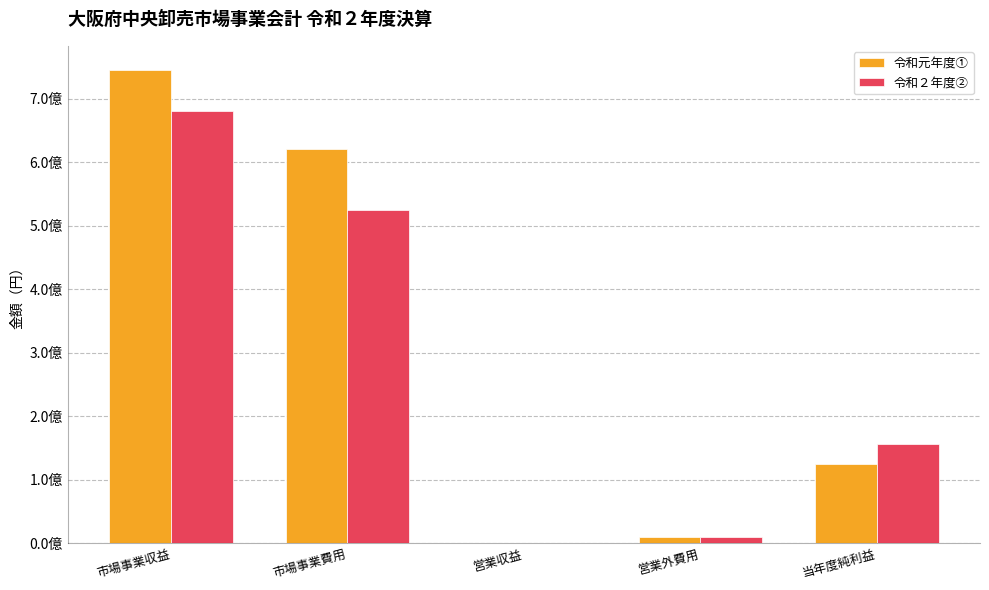

Which series has the widest spread of values?

令和元年度①